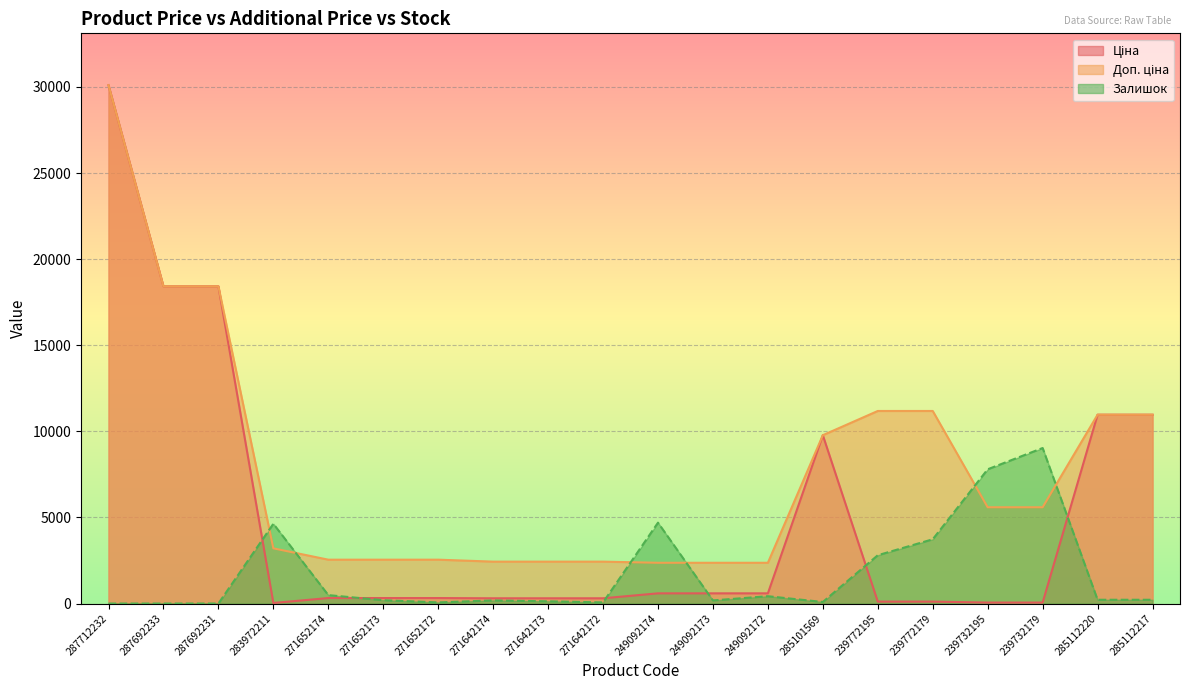

At which category is the sum across all series the highest?

287712232